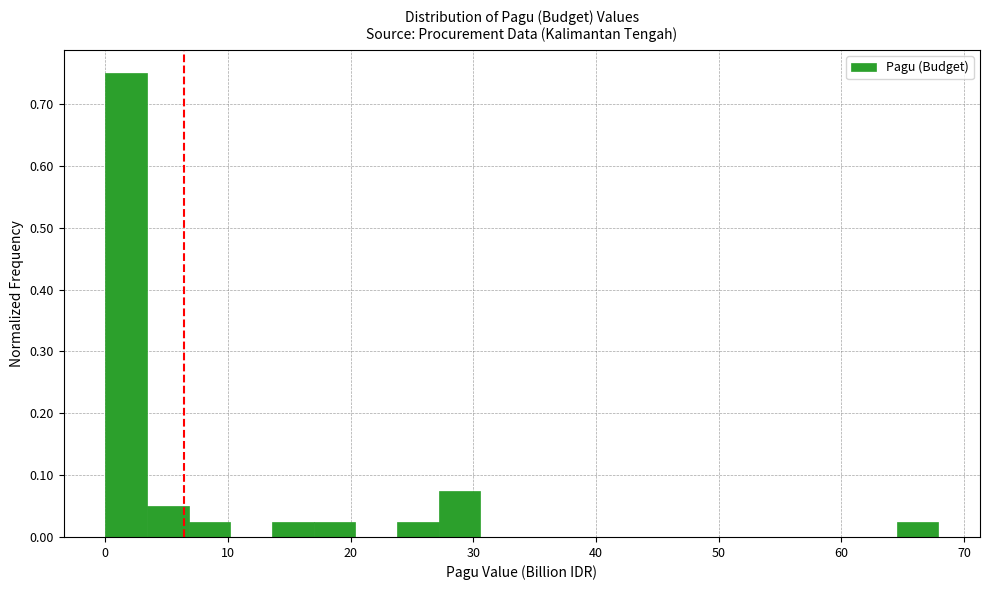

Around what value on the x-axis is the tallest bar? Give the approximate position of its centre, as read against the axis.

2